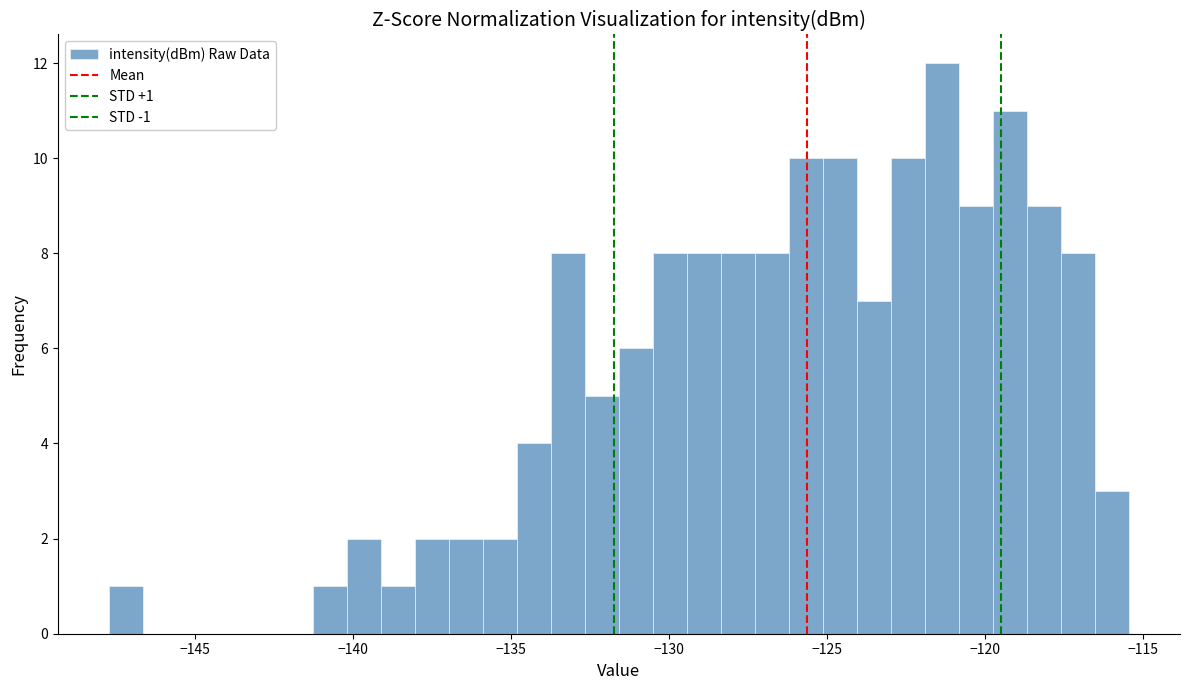

Around what value on the x-axis is the tallest bar? Give the approximate position of its centre, as read against the axis.

-121.5